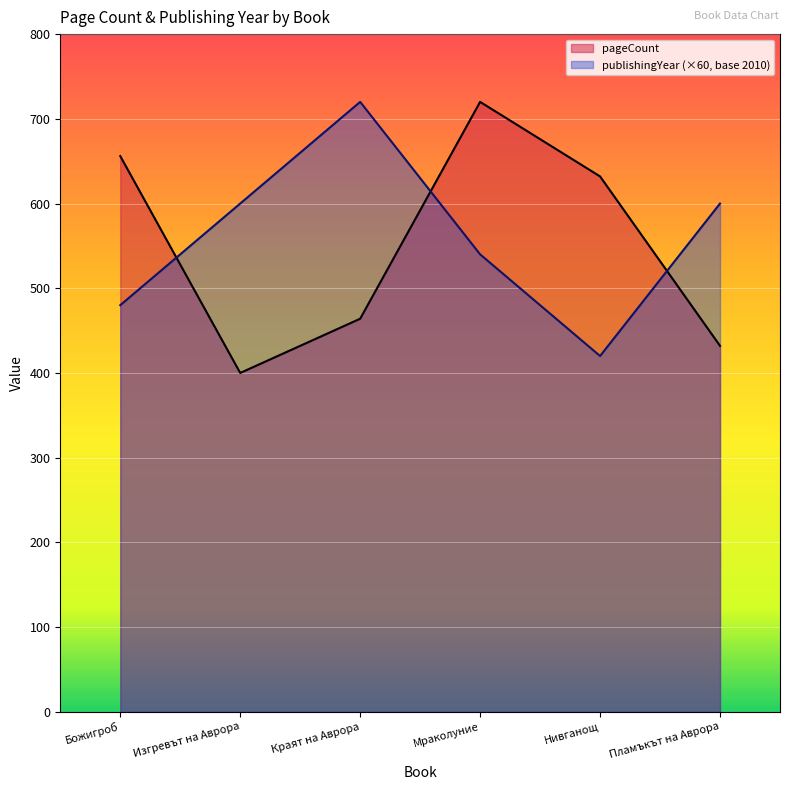

How many times do publishingYear and pageCount cross each other?

3